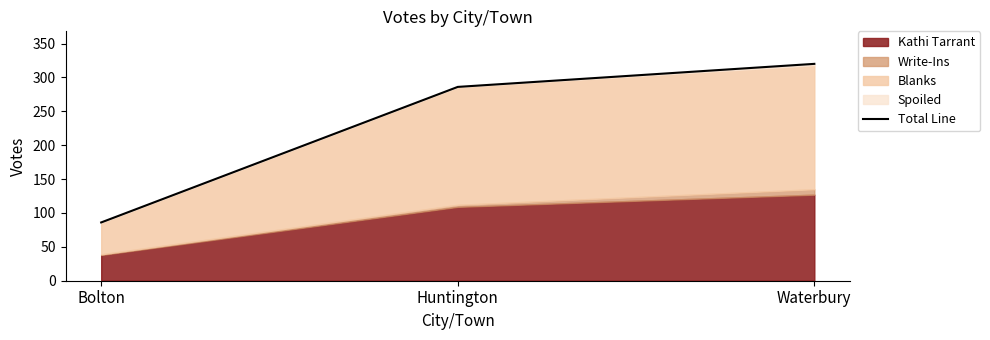

Does the chart have visible grid lines?

No